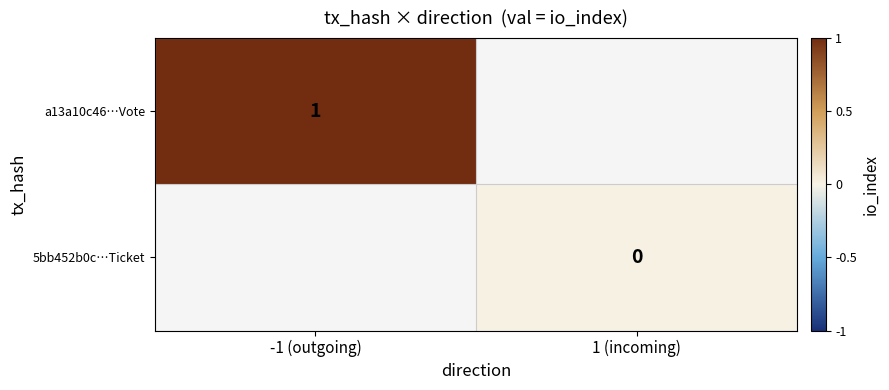

Is the value of a13a10c46…Vote at -1 (outgoing) greater than the value of 5bb452b0c…Ticket at 1 (incoming)?

Yes